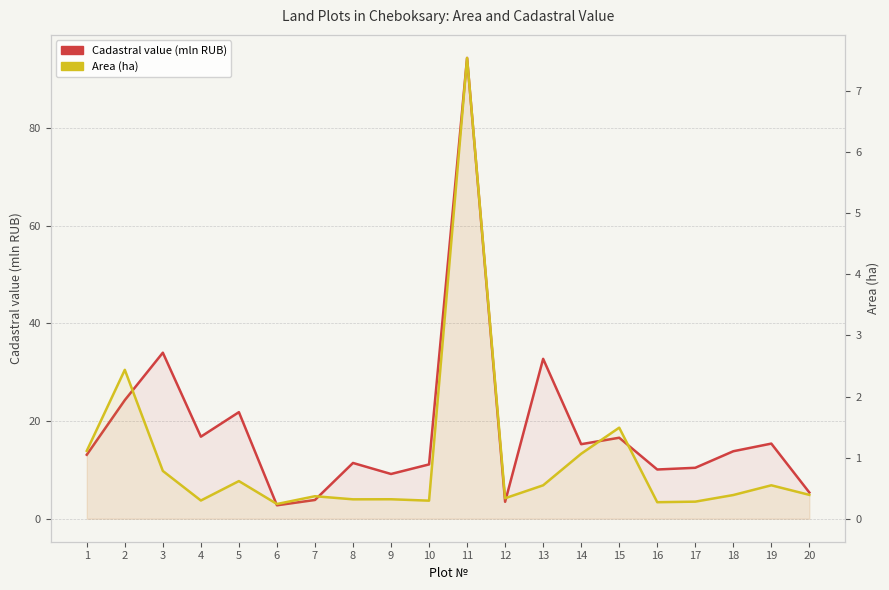

True or false: Area (ha) and Cadastral value (mln RUB) intersect in this chart.

False